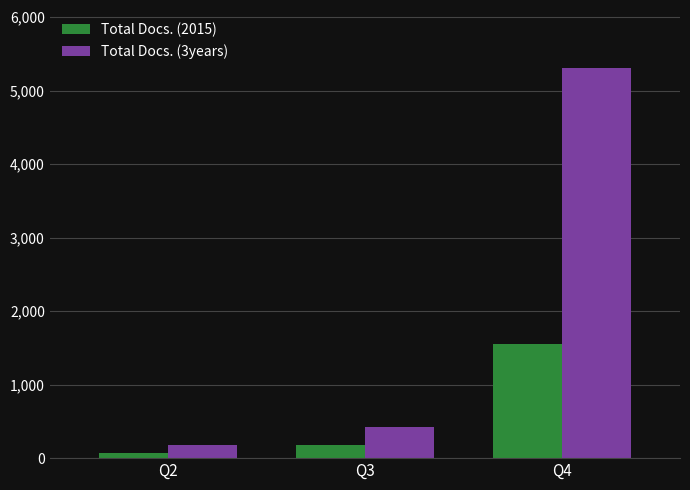

Which series has the largest range (max minus min)?

Total Docs. (3years)